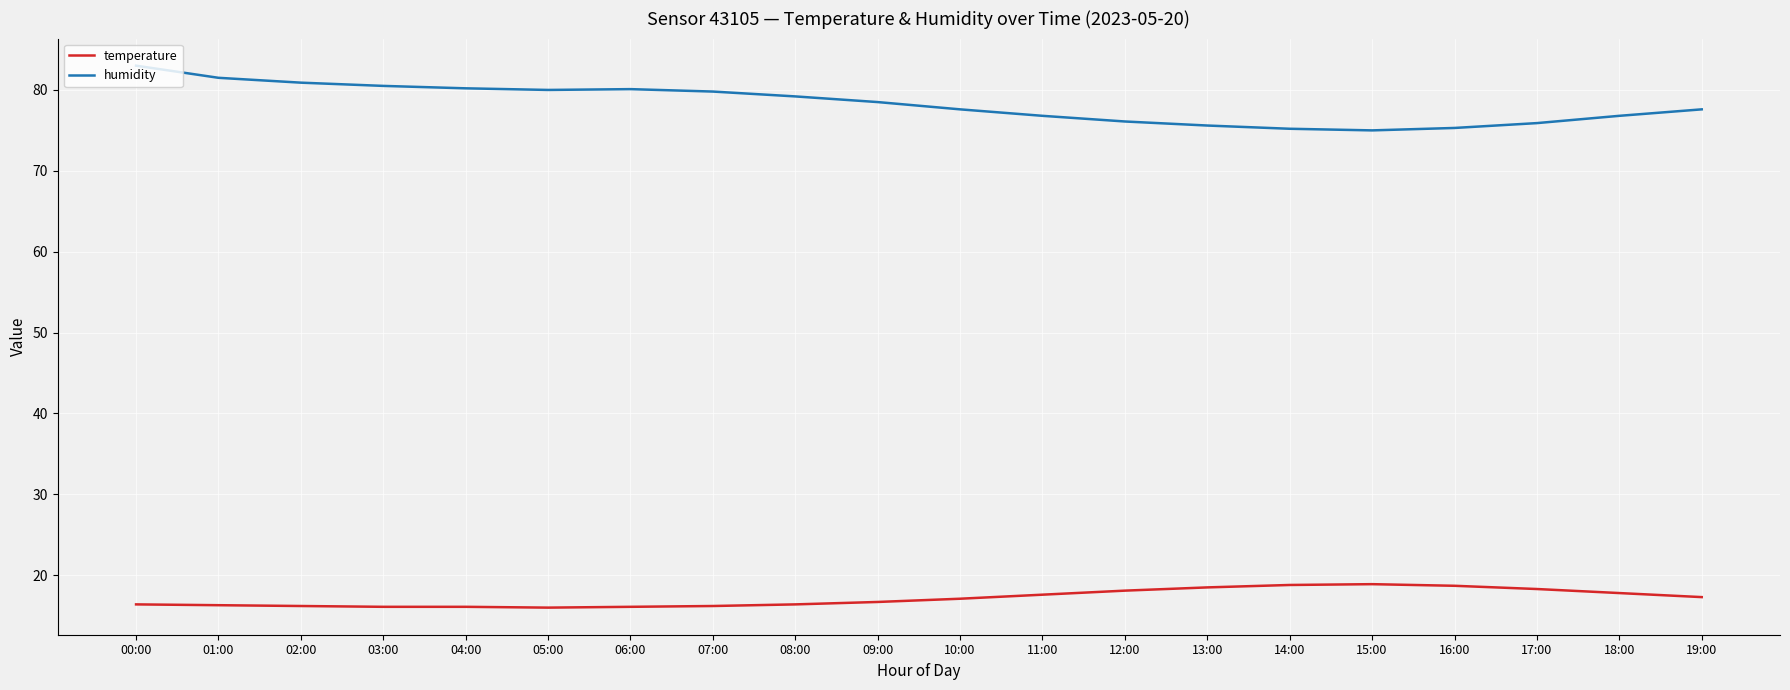

What is the difference between the maximum and minimum values in the humidity series?

8.0